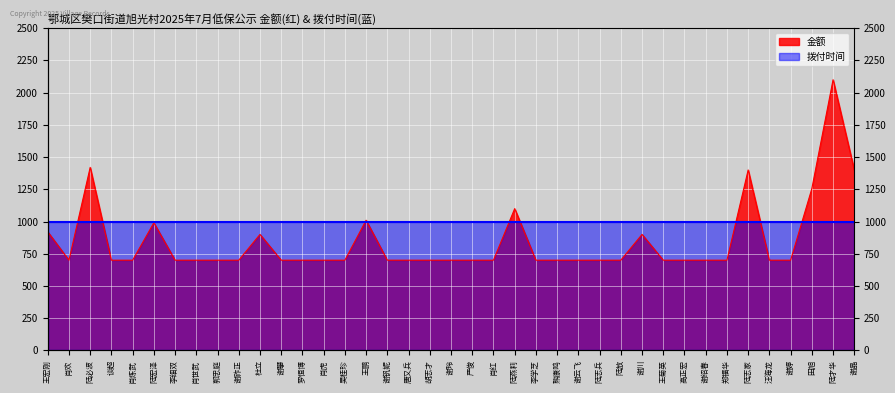

What is the value of the 24th point from the left?

700